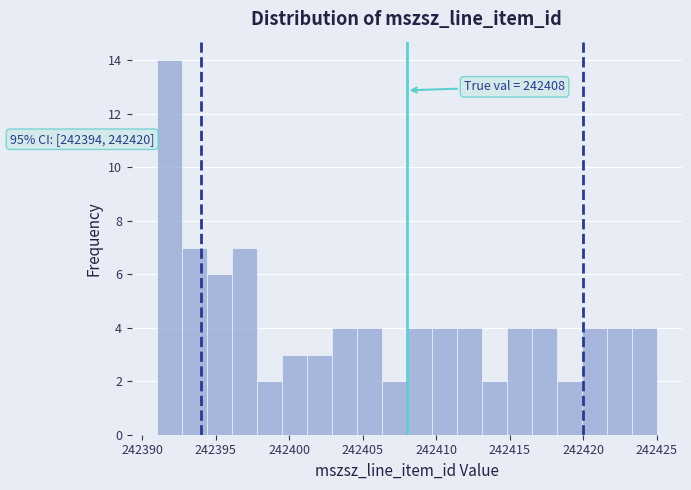

Read against the x-axis, roughly where is the centre of the tallest bar?

242392.0